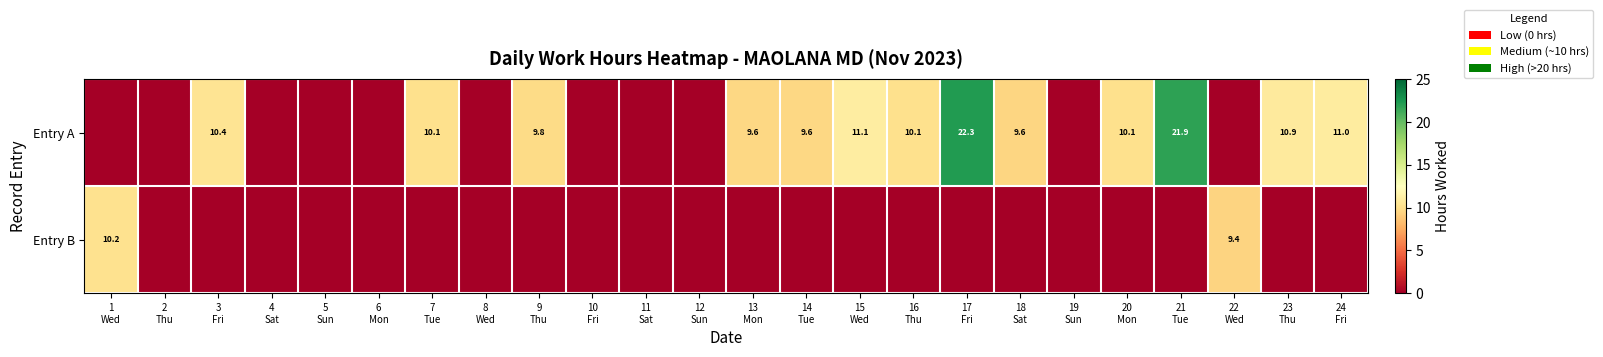

How many categories are shown in the chart?

24